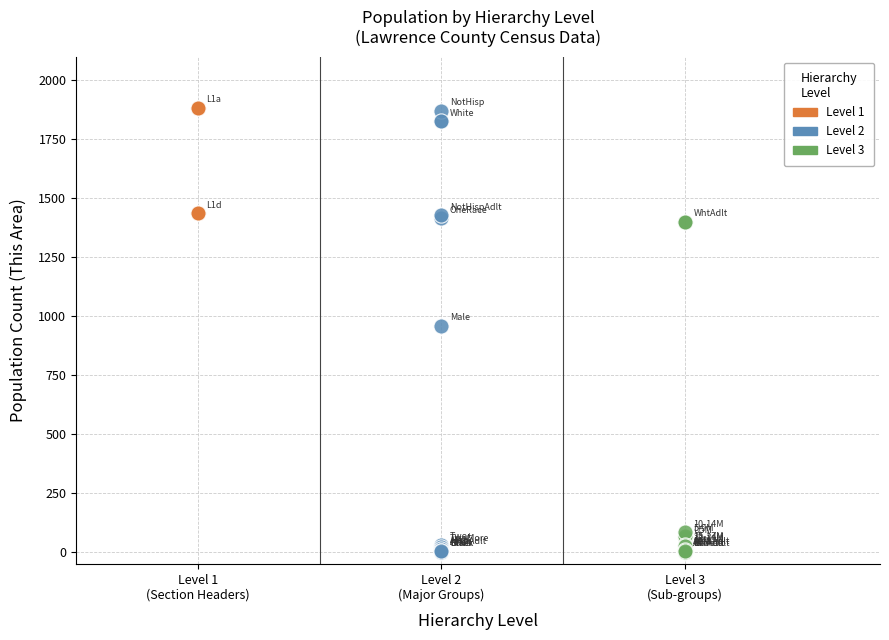

What are all the series names shown in the legend?

Level 1, Level 2, Level 3